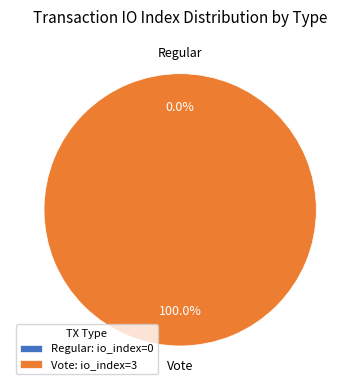

Which category has the smallest portion of the pie?

Regular